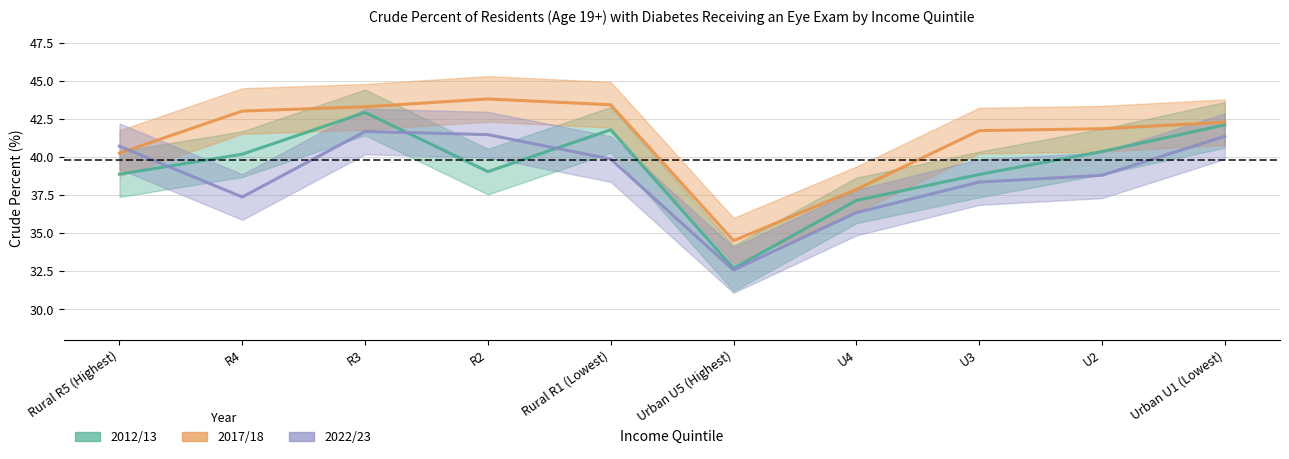

Between R4 and U4, which series saw the biggest shift?

2017/18